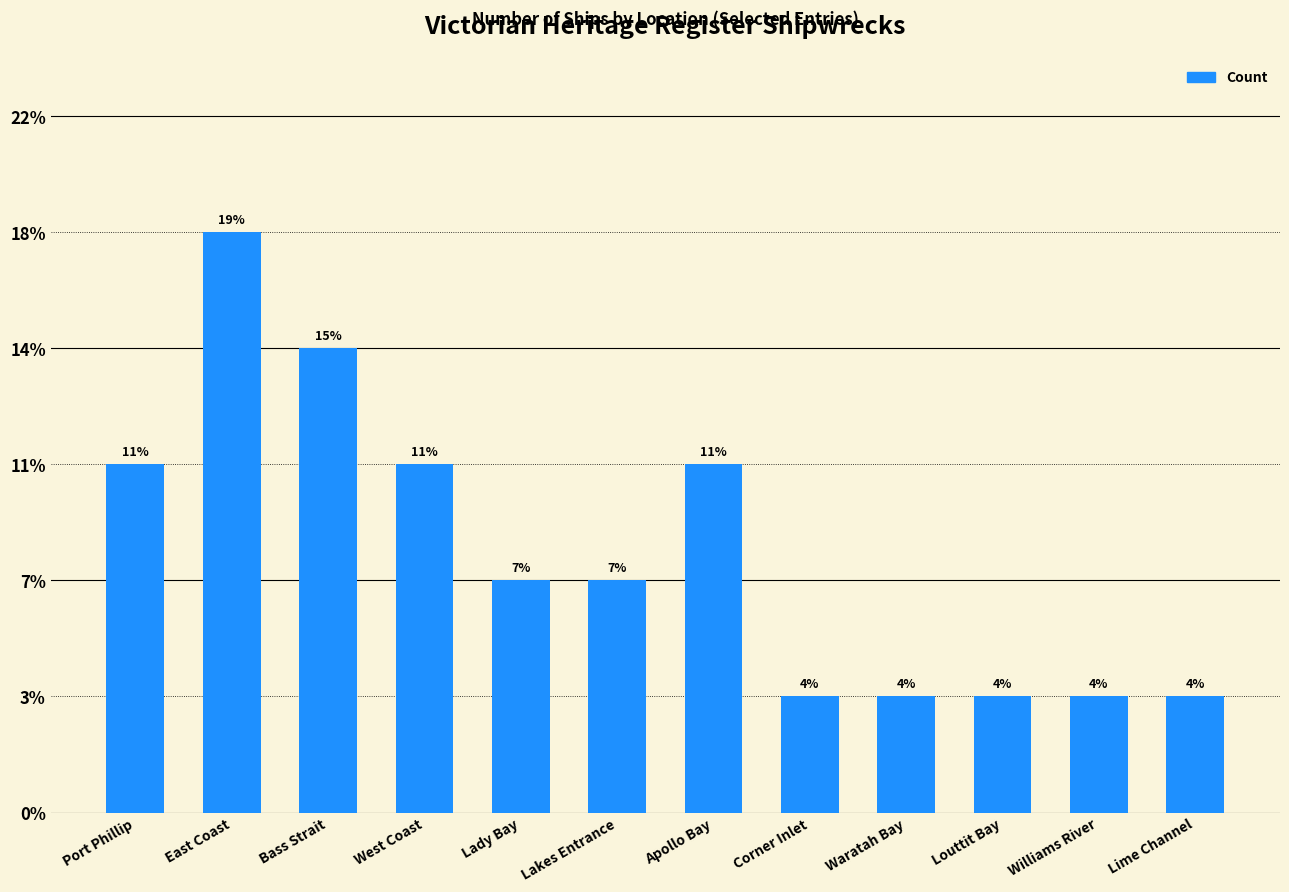

Does the chart contain any negative values?

No